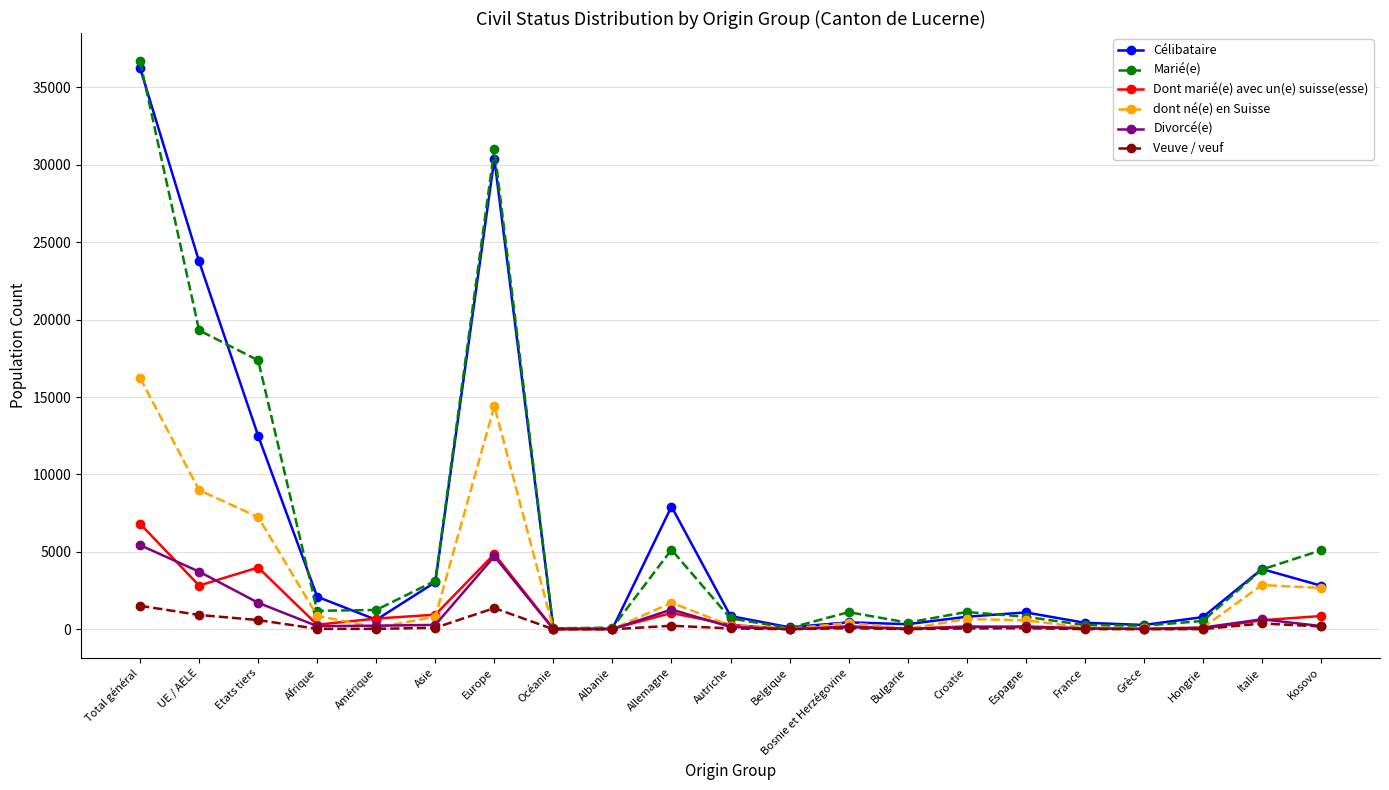

Which series has the widest spread of values?

Marié(e)